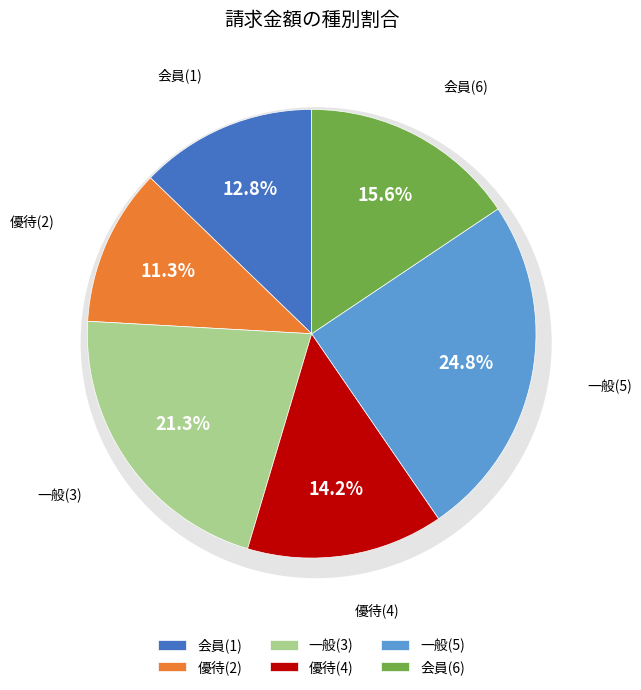

Rank the categories by value from highest to lowest.

一般(5), 一般(3), 会員(6), 優待(4), 会員(1), 優待(2)